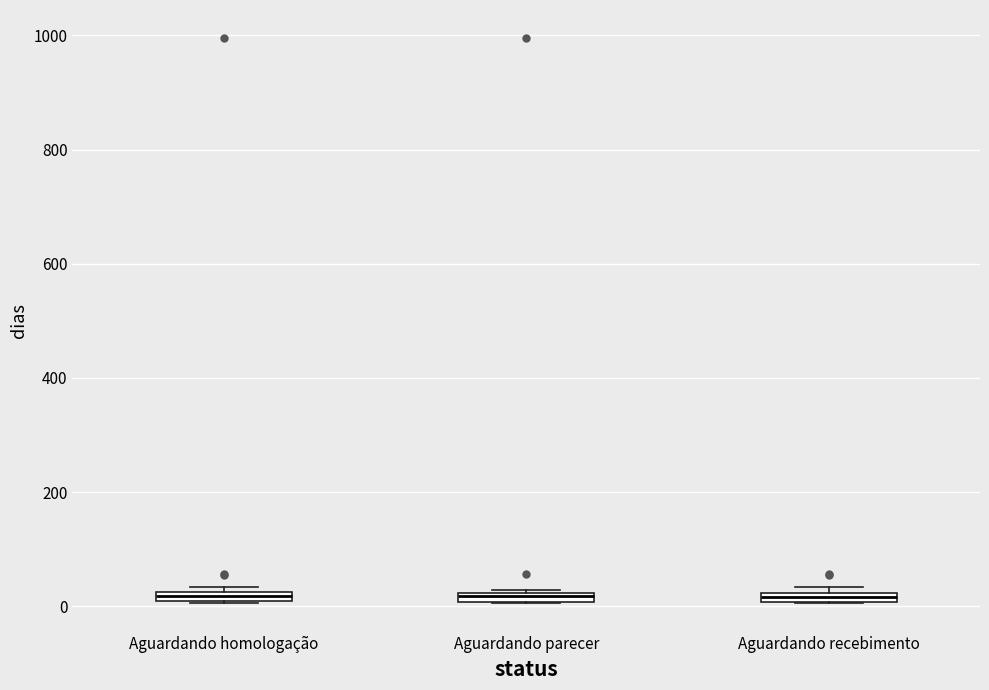

Where is the lower edge of the box for Aguardando recebimento on the y-axis? The values are not printed on the chart, so give them approximately, as read against the axis.

0